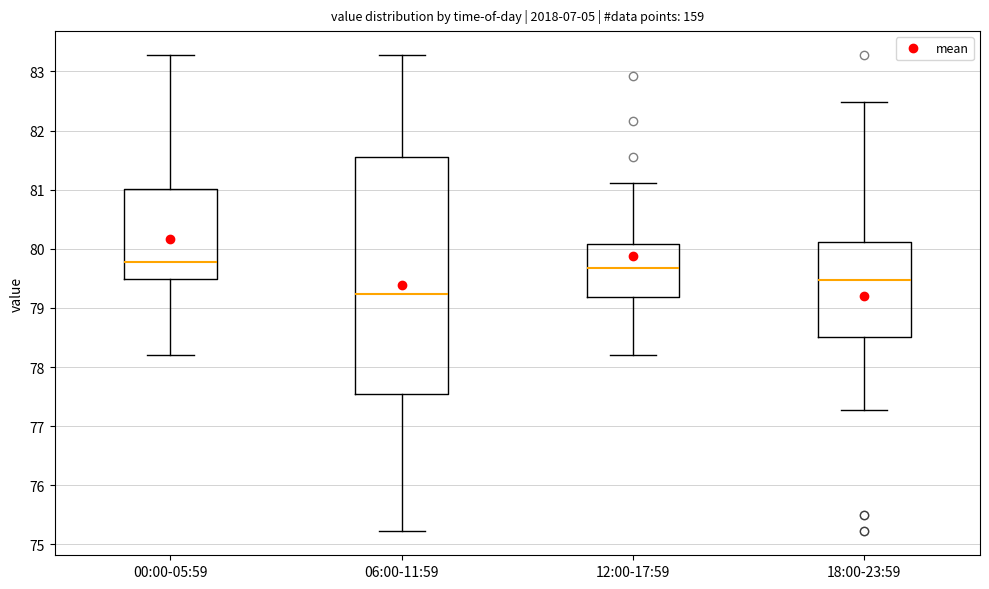

Reading left to right, read every box against the y-axis: the position of its median line, the range the box covers, and the ends of its whiskers. The values are not printed on the chart, so give them approximately, as read against the axis.

00:00-05:59: median 79.8, box 79.5 to 81.0, whiskers 78.2 to 83.3
06:00-11:59: median 79.2, box 77.5 to 81.6, whiskers 75.2 to 83.3
12:00-17:59: median 79.7, box 79.2 to 80.1, whiskers 78.2 to 81.1
18:00-23:59: median 79.5, box 78.5 to 80.1, whiskers 77.3 to 82.5